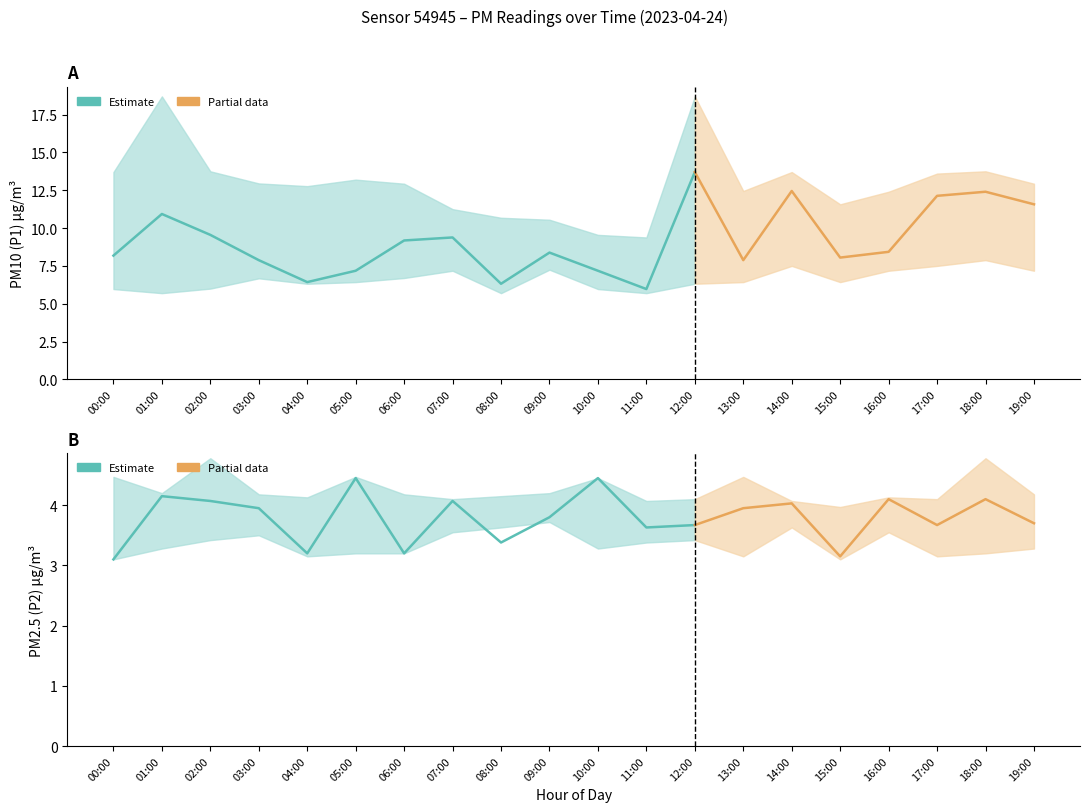

Which series has the largest range (max minus min)?

P1